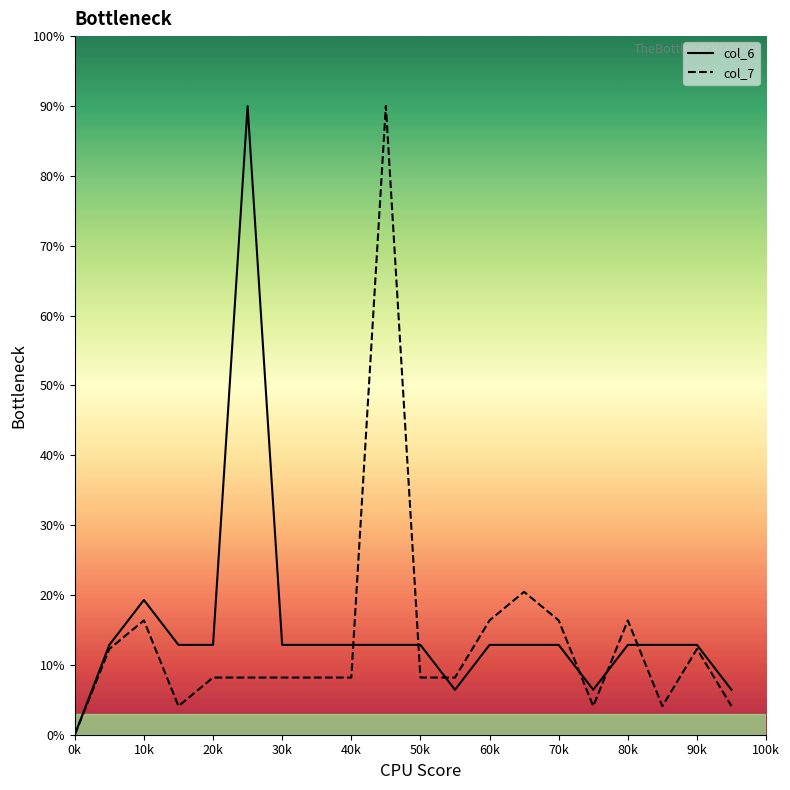

Is the value of col_7 at 20k greater than the value of col_6 at 60k?

No